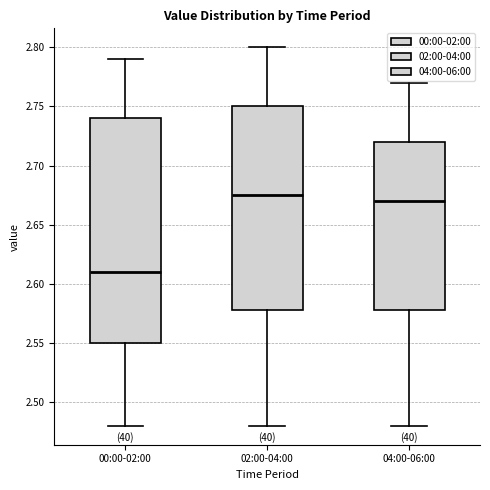

Which box is the tallest, from its lower edge to its upper edge?

00:00-02:00